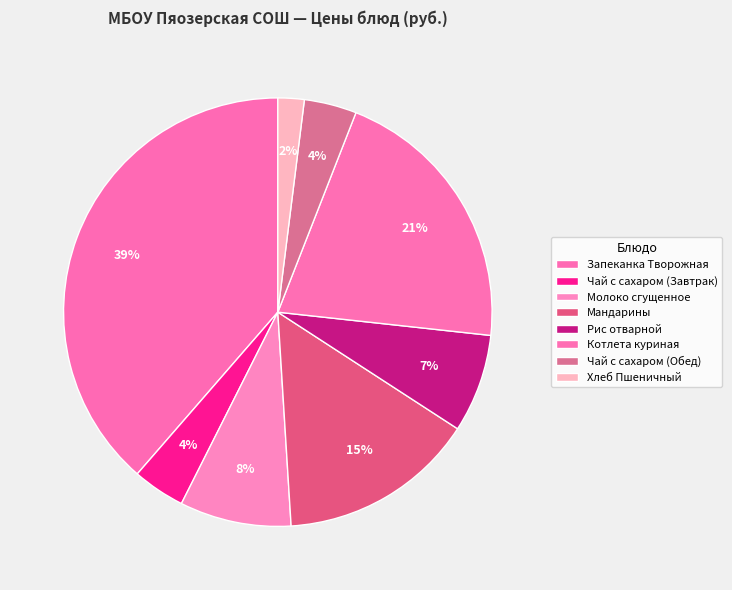

Count the number of slices in the pie.

8